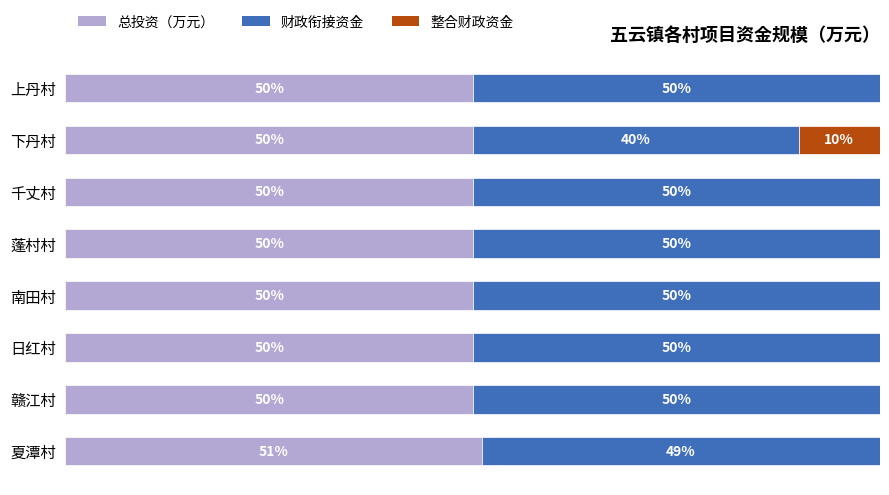

Which category has the highest value in the 总投资（万元） series?

夏潭村